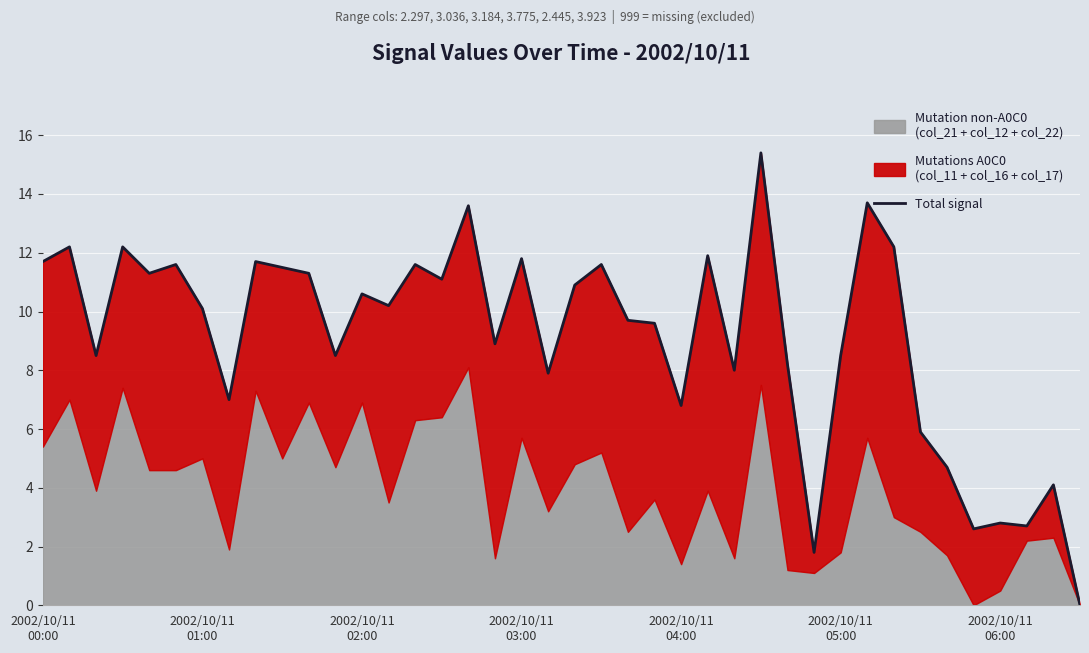

Is it true that the value at 25 is 21.3?

False